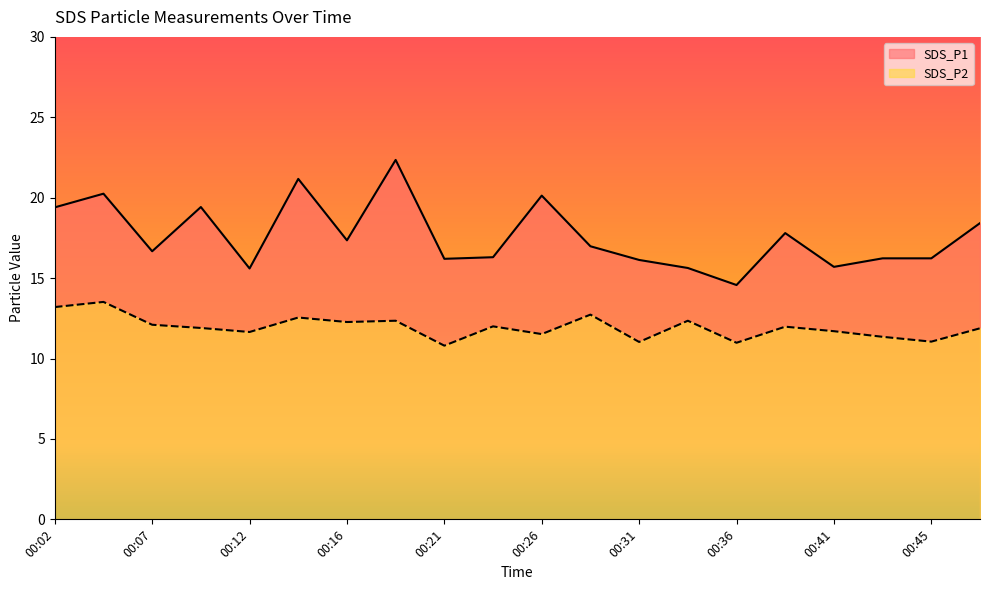

What is the sum of all SDS_P1 values?

352.5